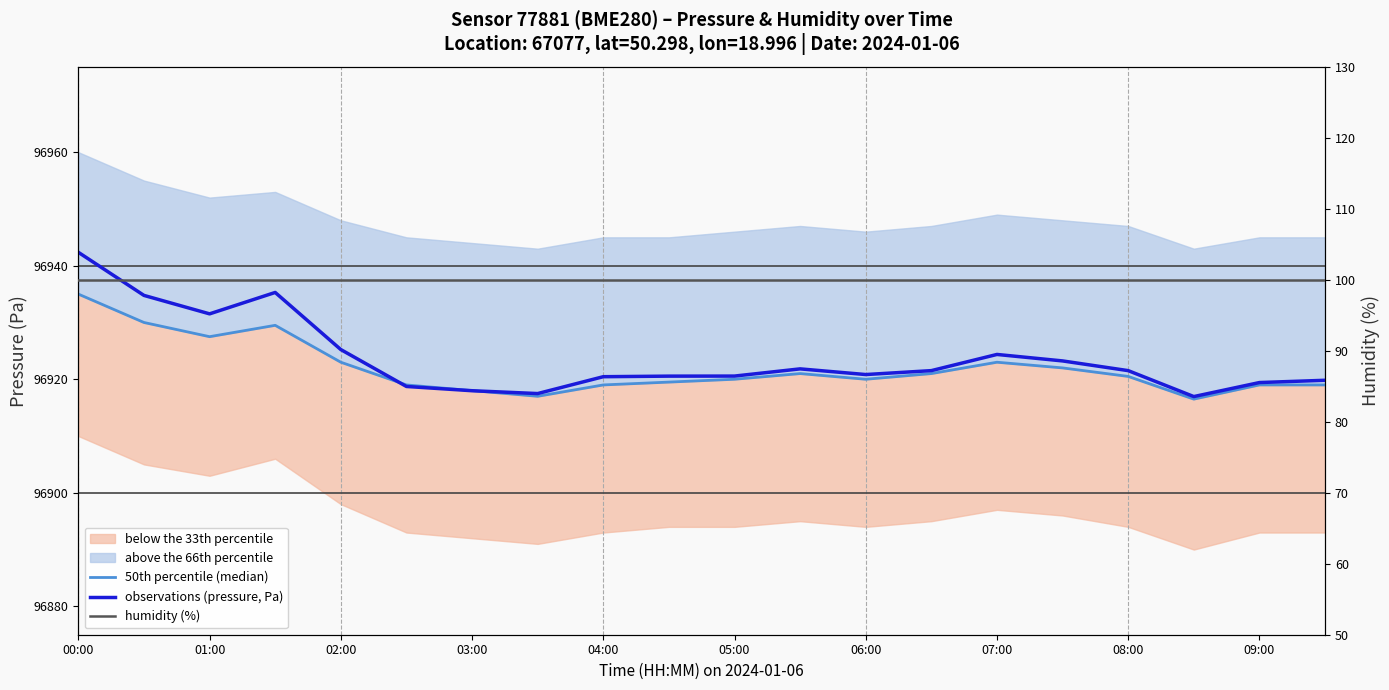

How many interior local peaks does the observations (pressure, Pa) series have?

3